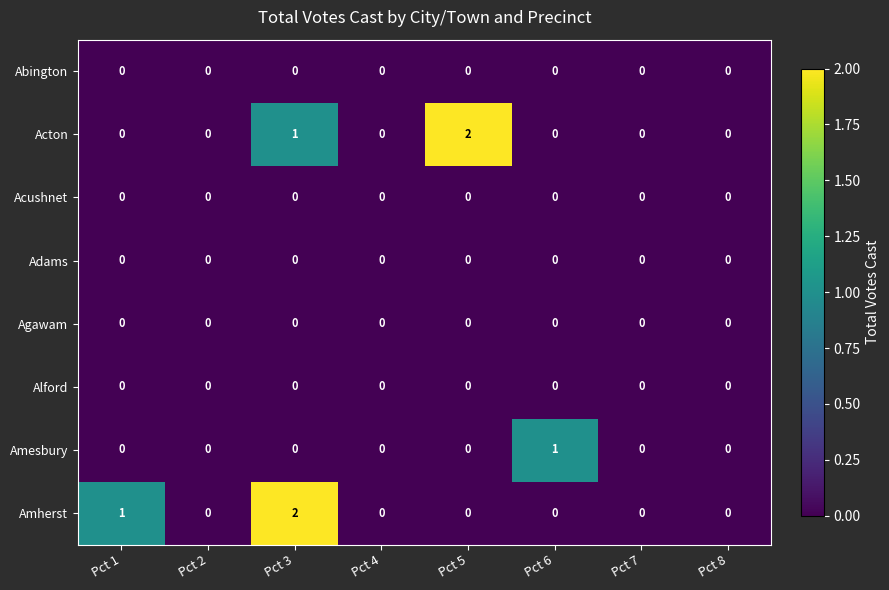

At which category is the sum across all series the highest?

Pct 3